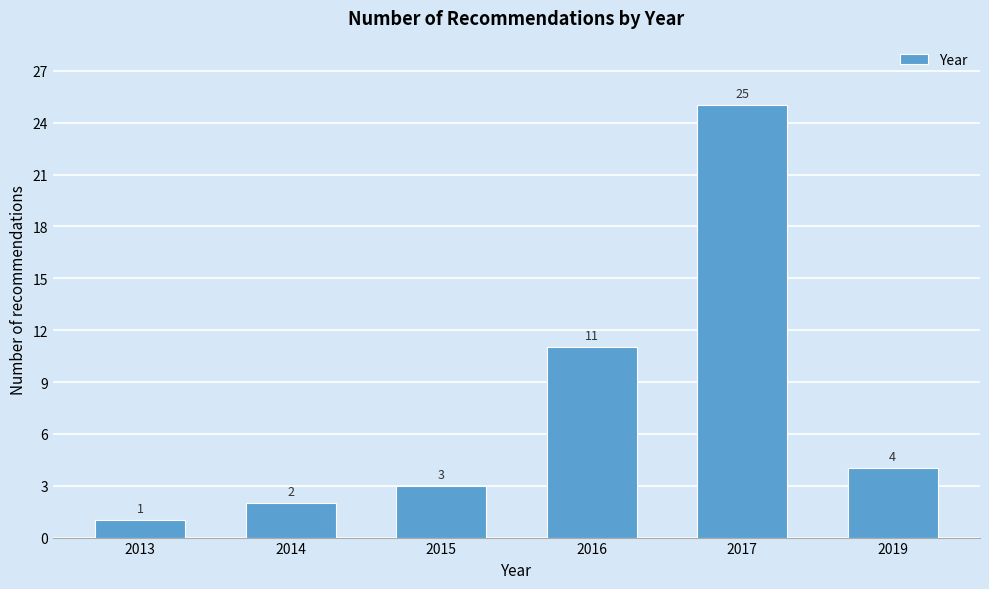

Reading left to right, what are all the values shown in this chart?

1	2	3	11	25	4